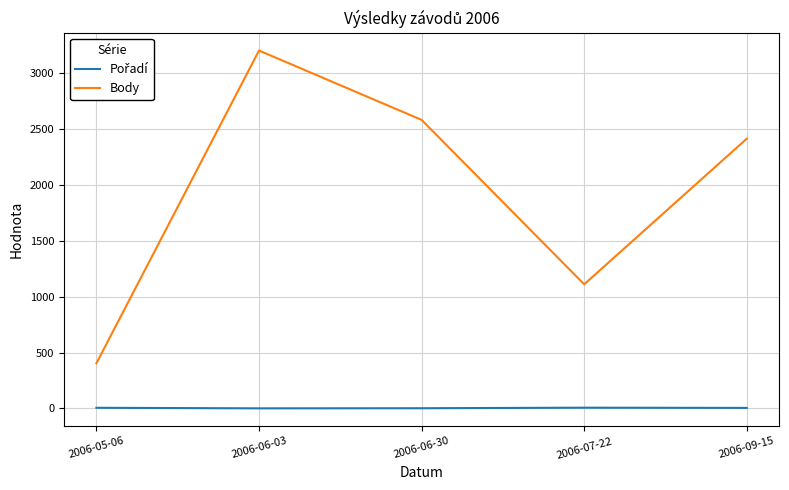

What is the difference between the highest and lowest values at 2006-06-30?

2578